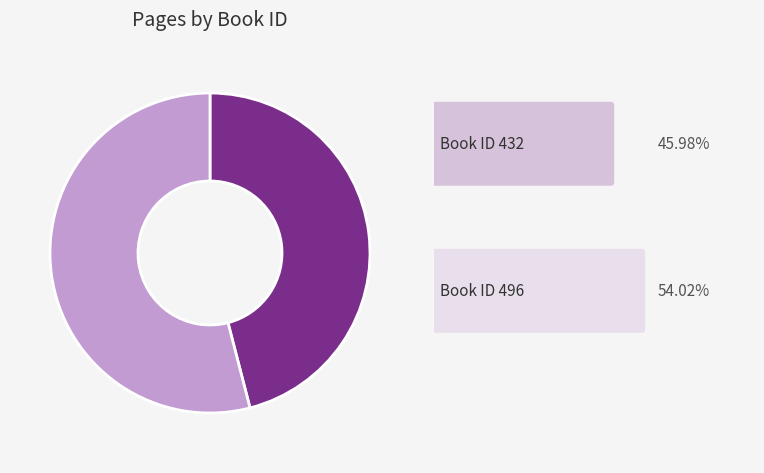

Is there a majority slice in this chart?

Yes